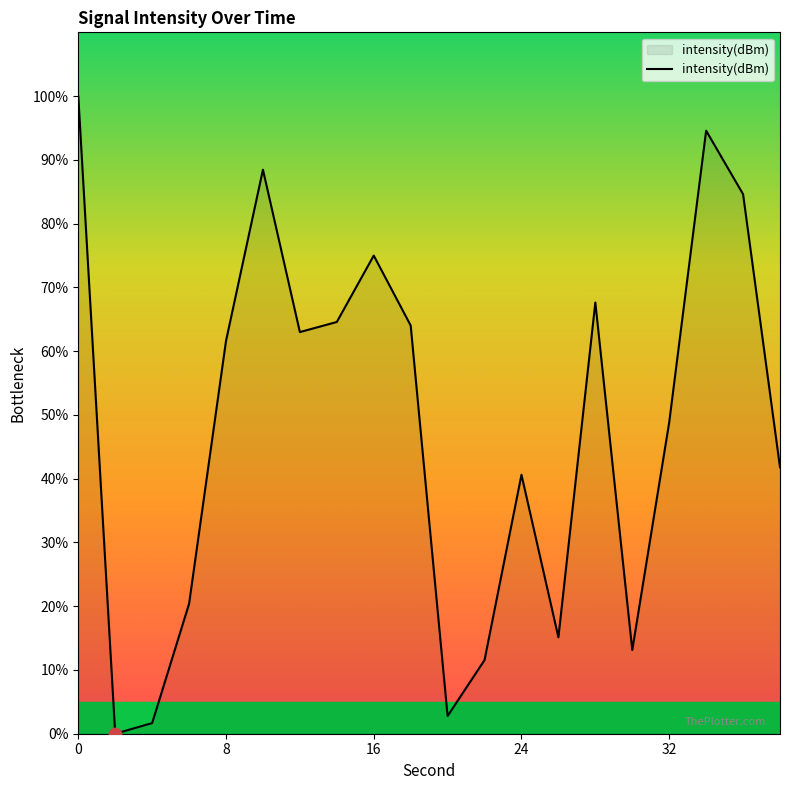

What is the greatest value displayed?

100.0